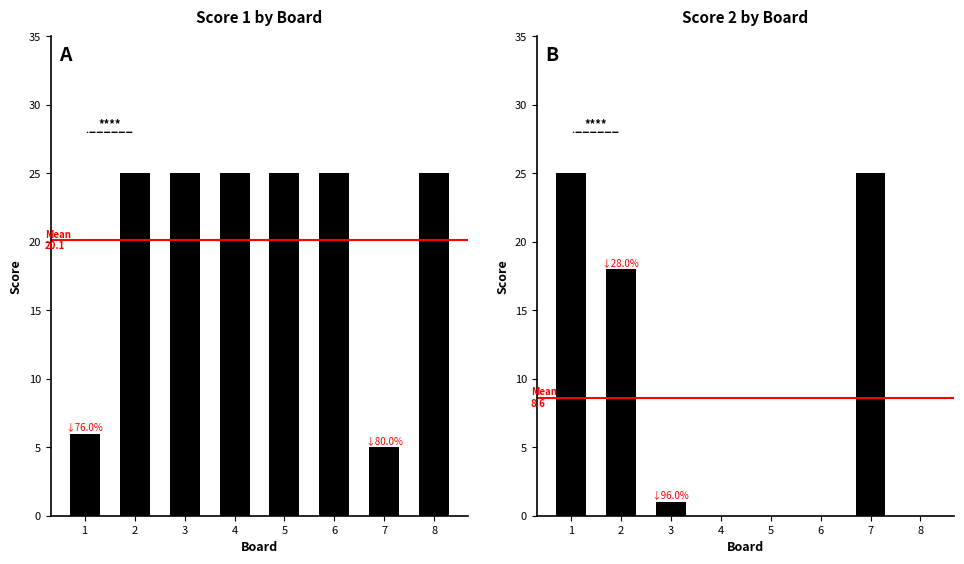

At how many categories does at least one series exceed 15?

8